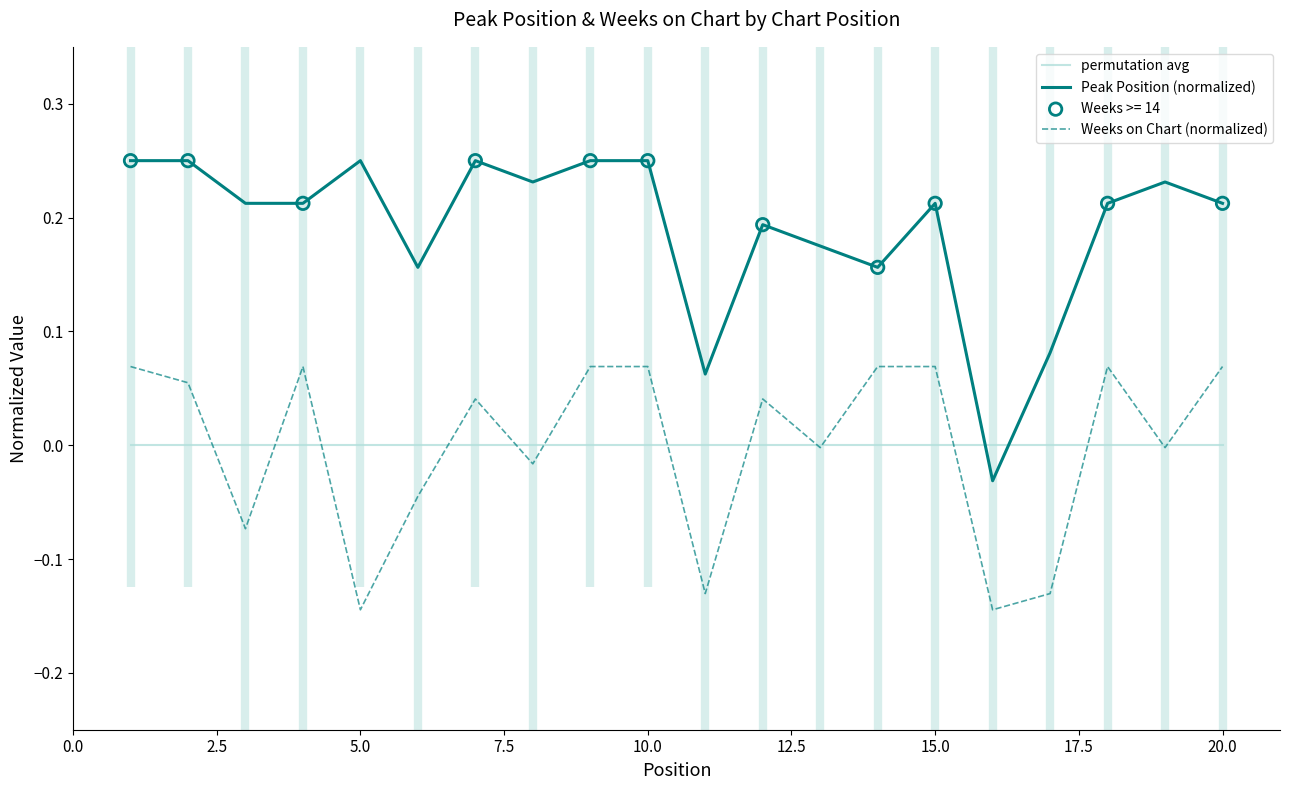

At how many categories does at least one series exceed 0?

19